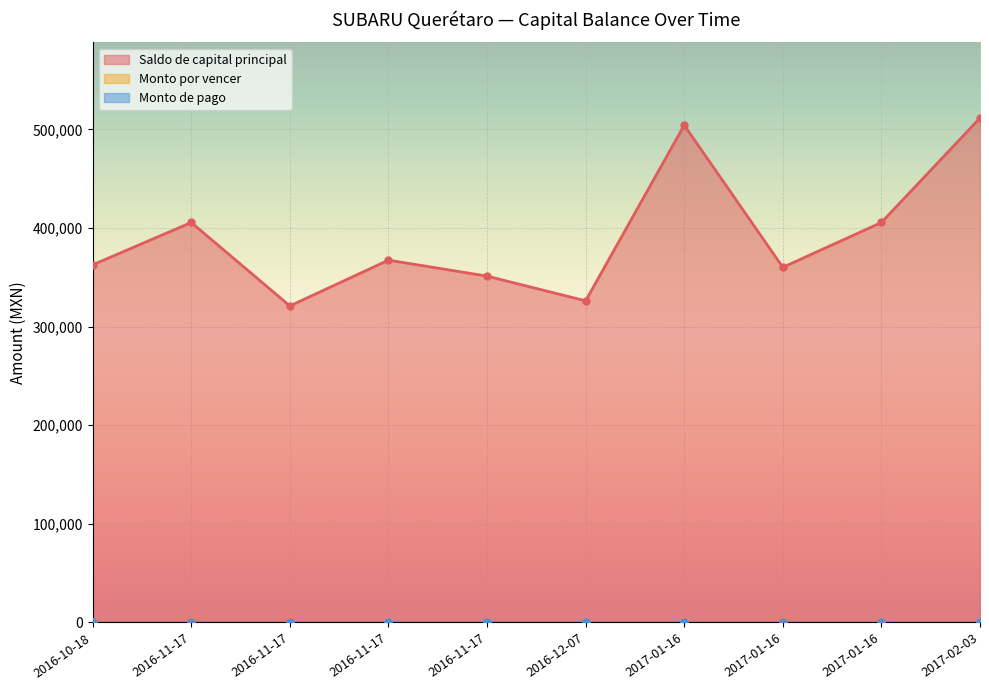

What is the label of the 5th point from the right?

2016-12-07